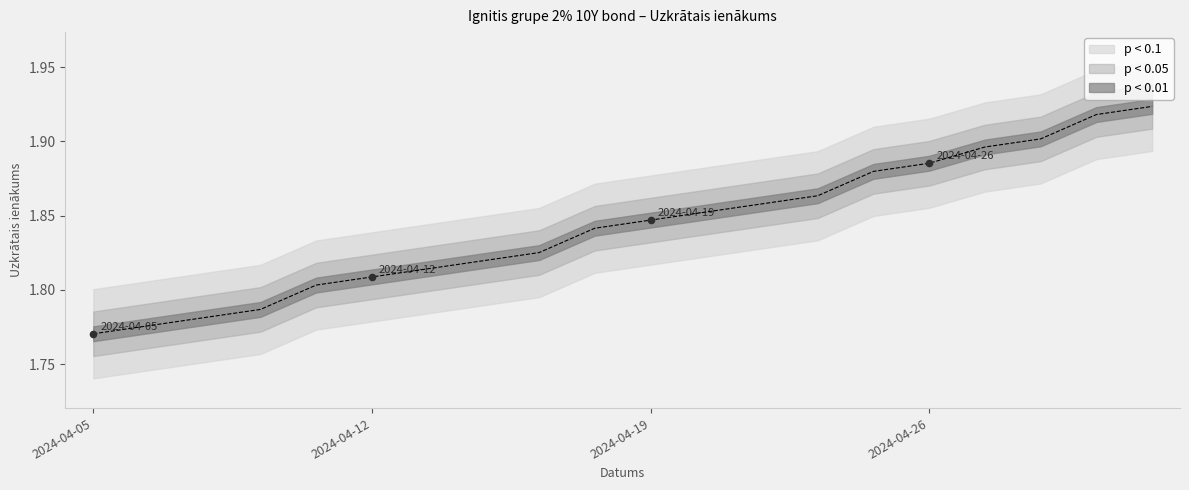

What is the ratio of the value at 2024-04-10 to the value at 2024-04-12?

1.0